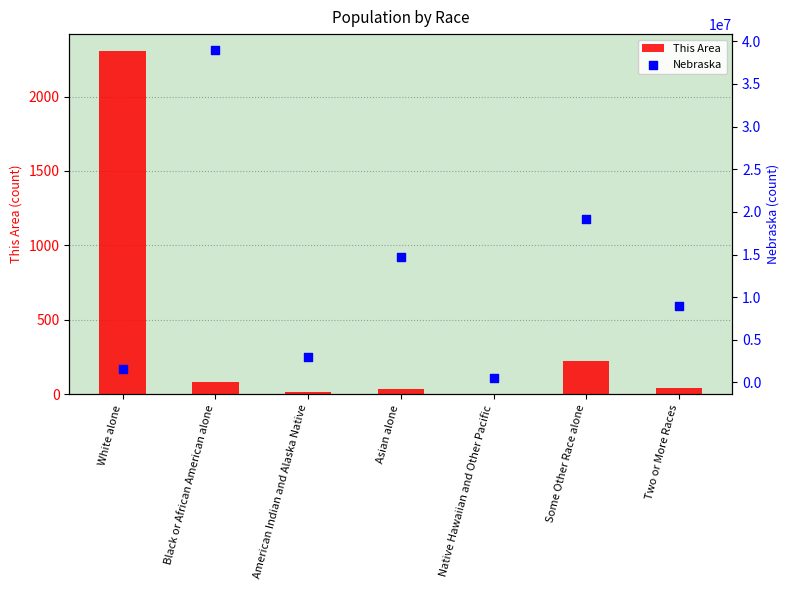

At which category is the sum across all series the highest?

Black or African American alone